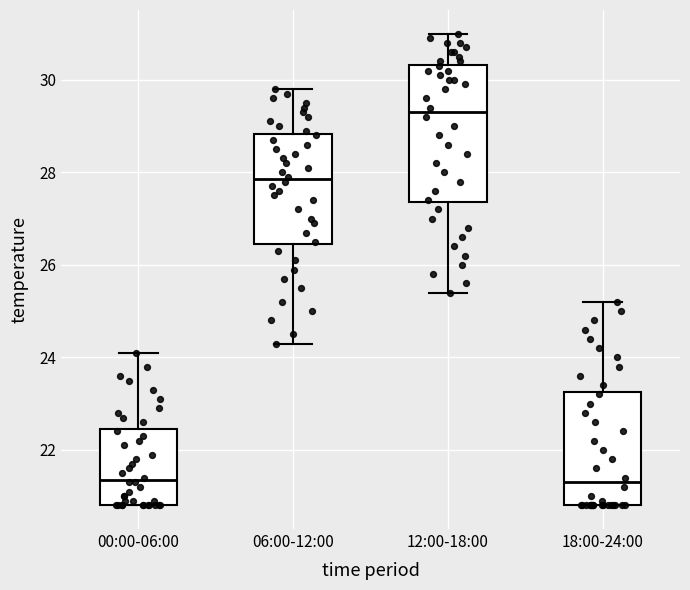

Comparing the boxes themselves (not the whiskers), which one is the tallest?

12:00-18:00